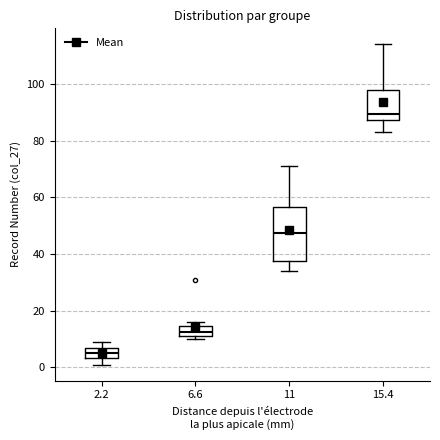

Reading left to right, transcribe this box plot: for each box, give where its median line is, the range the box spans, and where its two whiskers end, as read against the y-axis. The values are not printed on the chart, so give them approximately, as read against the axis.

2.2: median 6 (inside the box), box 4 to 6, whiskers 2 to 10
6.6: median 12 (inside the box), box 12 to 14, whiskers 10 to 16
11: median 48, box 38 to 56, whiskers 34 to 72
15.4: median 90, box 88 to 98, whiskers 84 to 114